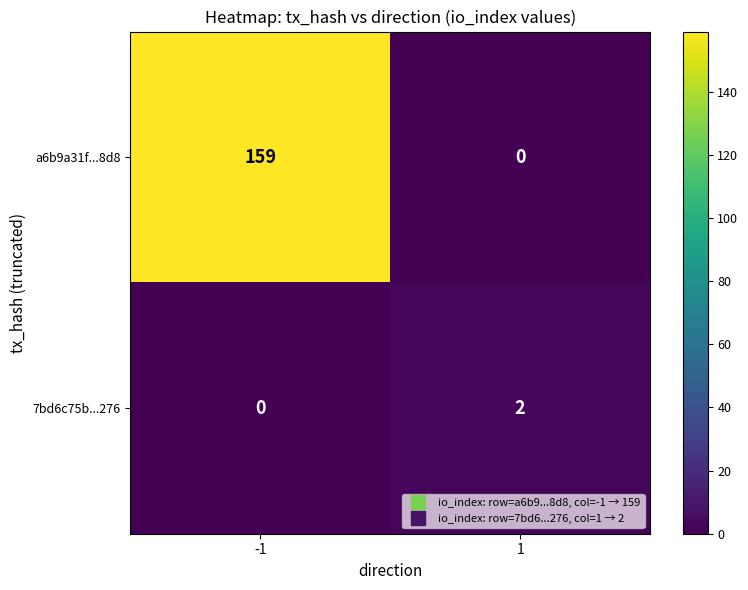

Which series has the widest spread of values?

a6b9a31f...8d8